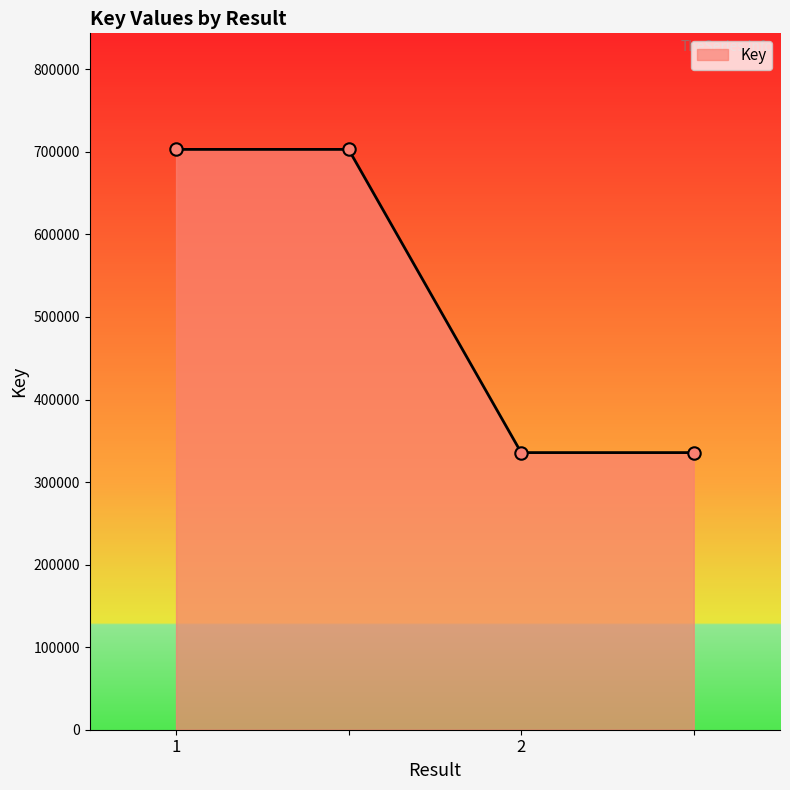

What is the smallest value displayed?

335710